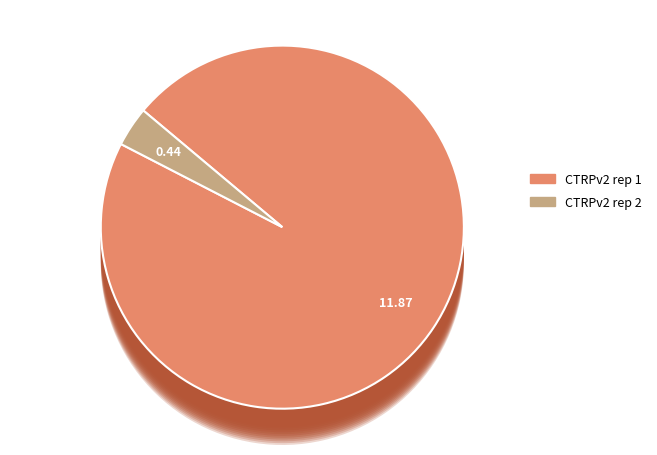

To the nearest percent, what is the combined percentage of CTRPv2 rep 1 and CTRPv2 rep 2?

100%